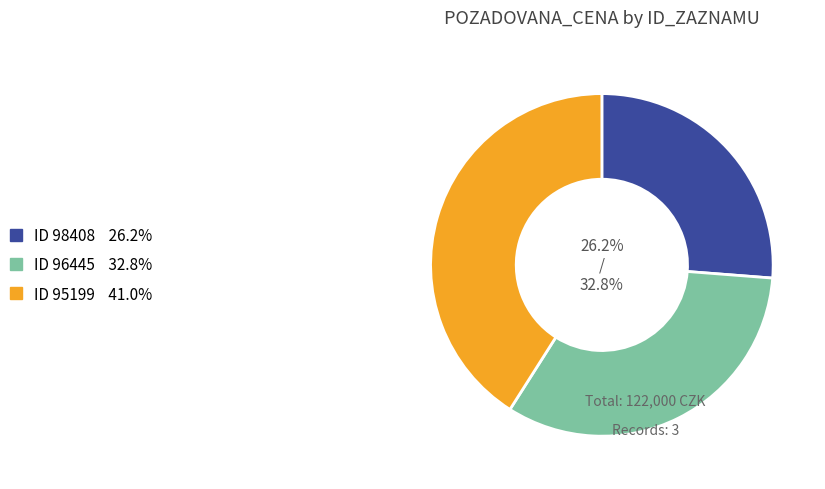

Is there any slice that represents more than half of the pie?

No